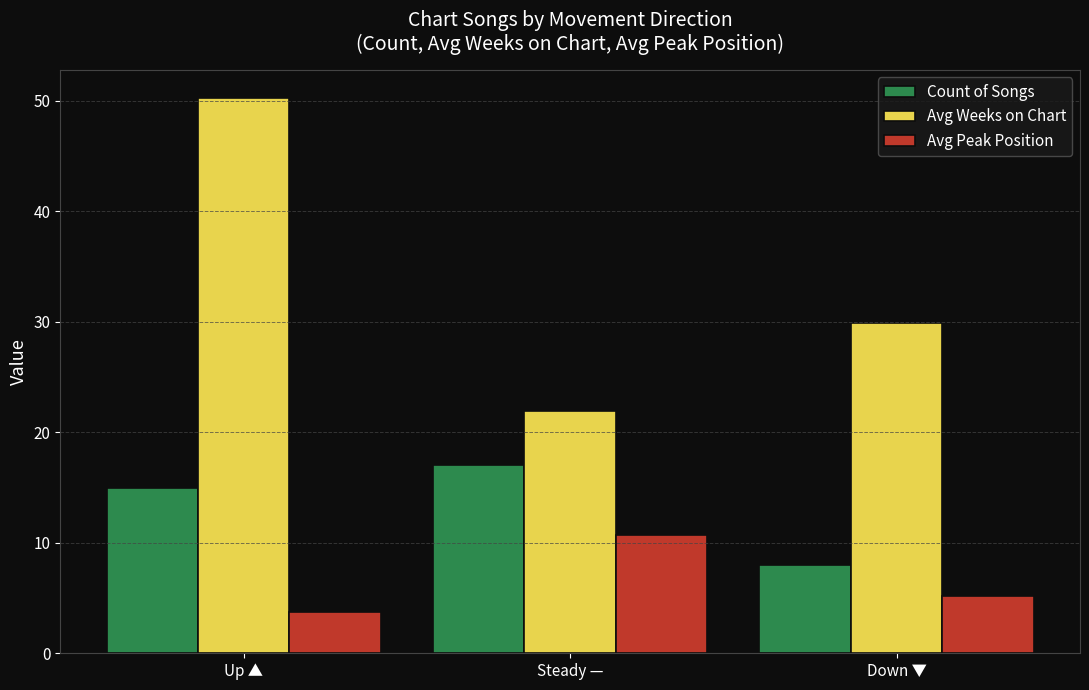

Read the Count of Songs value at Up ▲.

15.0